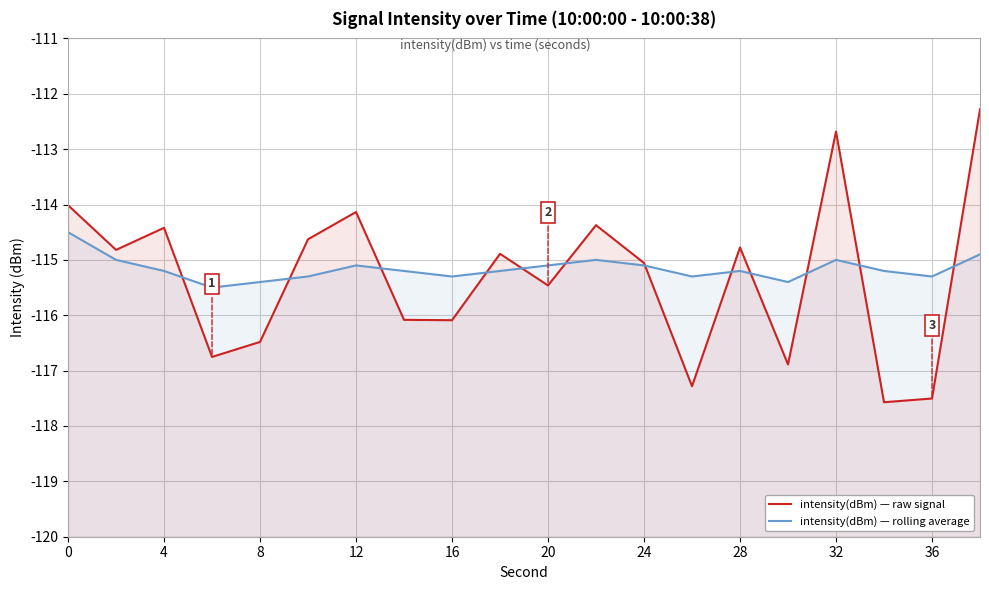

Reading right to left, transcribe all the data shown in this chart.

intensity(dBm) — raw signal: -112.3	-117.5	-117.6	-112.7	-116.9	-114.8	-117.3	-115.1	-114.4	-115.5	-114.9	-116.1	-116.1	-114.1	-114.6	-116.5	-116.8	-114.4	-114.8	-114.0
intensity(dBm) — rolling average: -114.9	-115.3	-115.2	-115.0	-115.4	-115.2	-115.3	-115.1	-115.0	-115.1	-115.2	-115.3	-115.2	-115.1	-115.3	-115.4	-115.5	-115.2	-115.0	-114.5